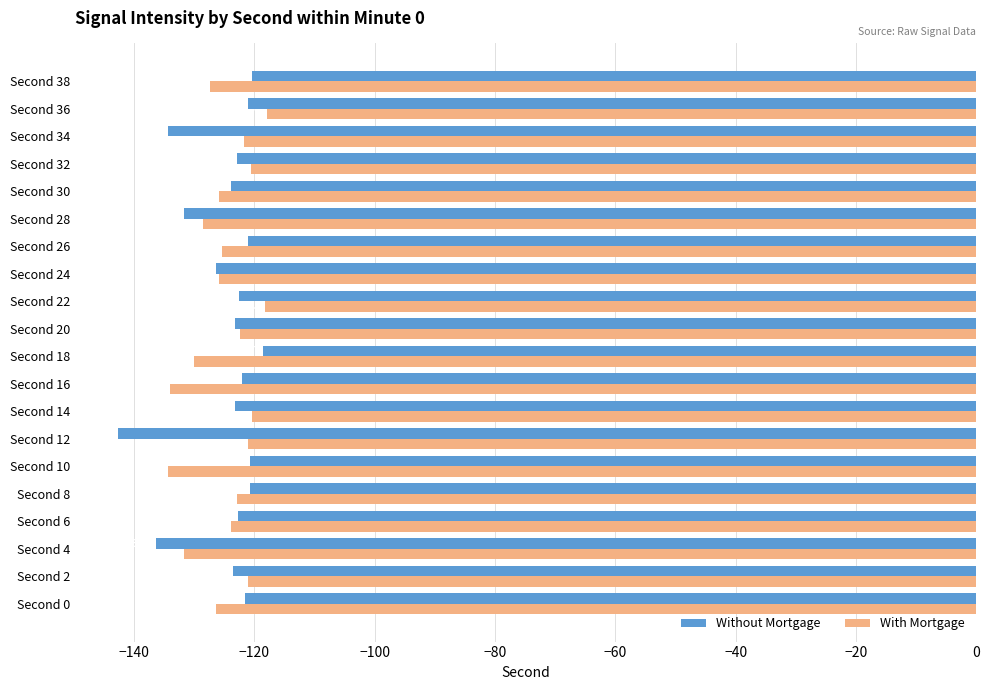

Between Second 20 and Second 22, which series saw the biggest shift?

With Mortgage